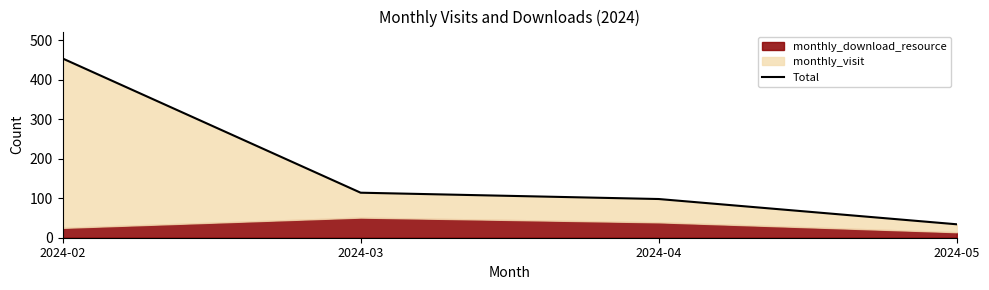

Count the number of values greater than 114.

1